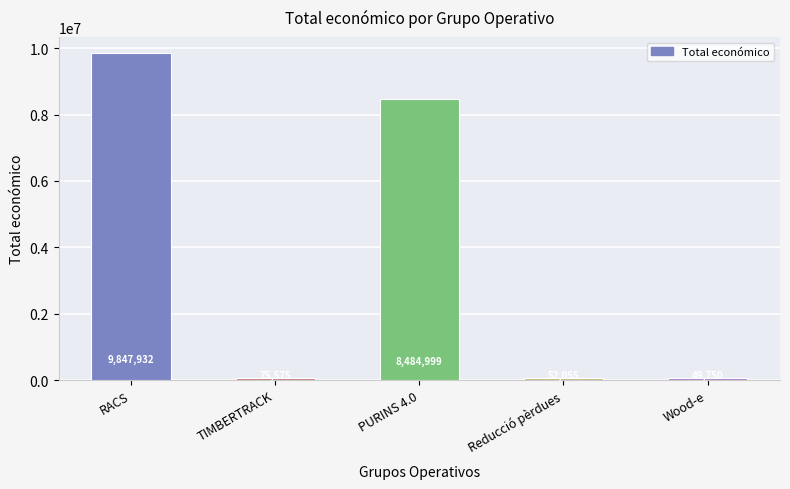

What is the sum of the values at Wood-e and RACS?

9897682